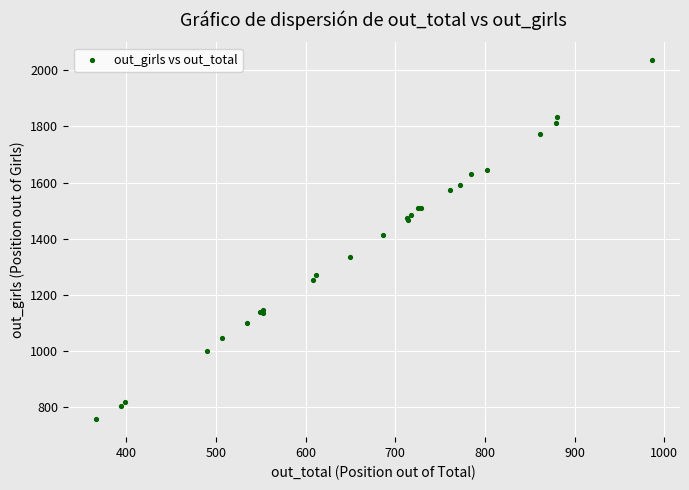

What Y value in the scatter plot is closest to 1396?

1415